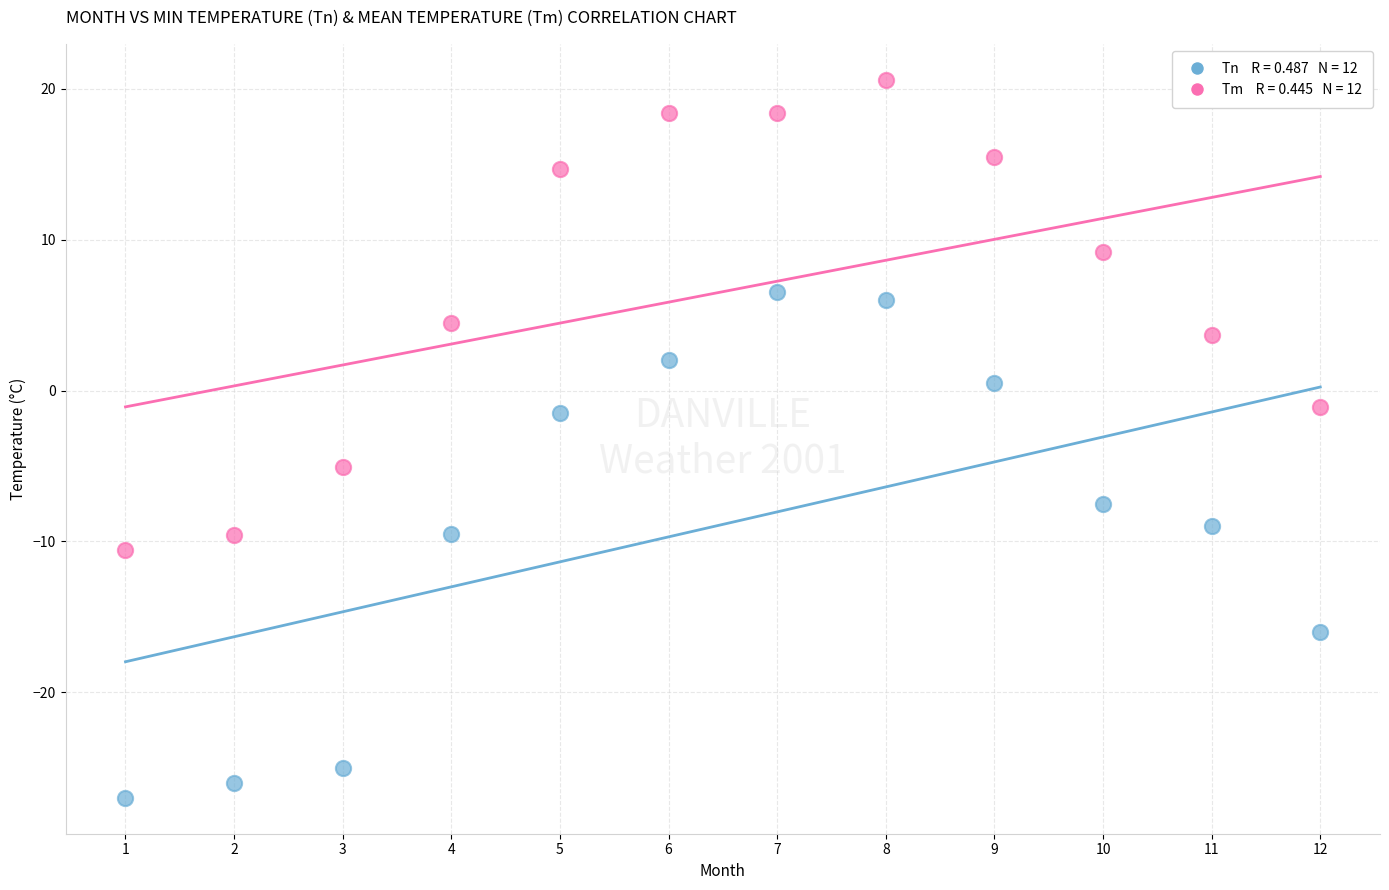

Across all data points, what is the range of Y values (max minus min)?

47.6